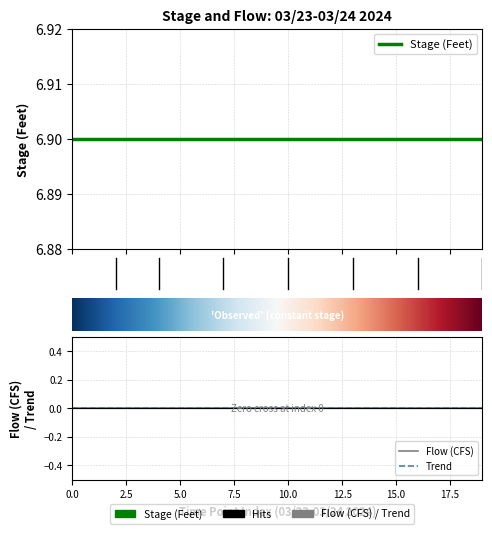

True or false: trend_values has more than 2 interior local peaks.

False